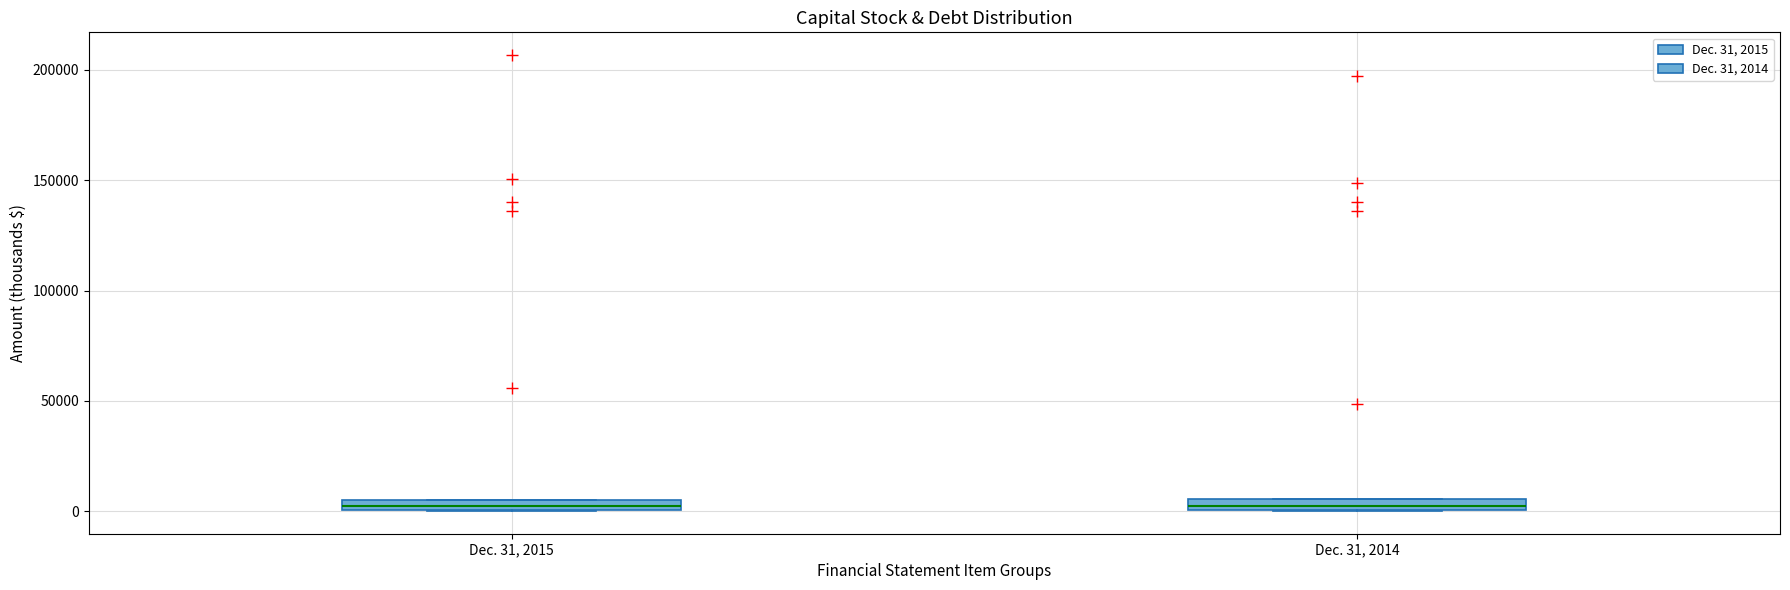

Where is the lower edge of the box for Dec. 31, 2015 on the y-axis? The values are not printed on the chart, so give them approximately, as read against the axis.

0